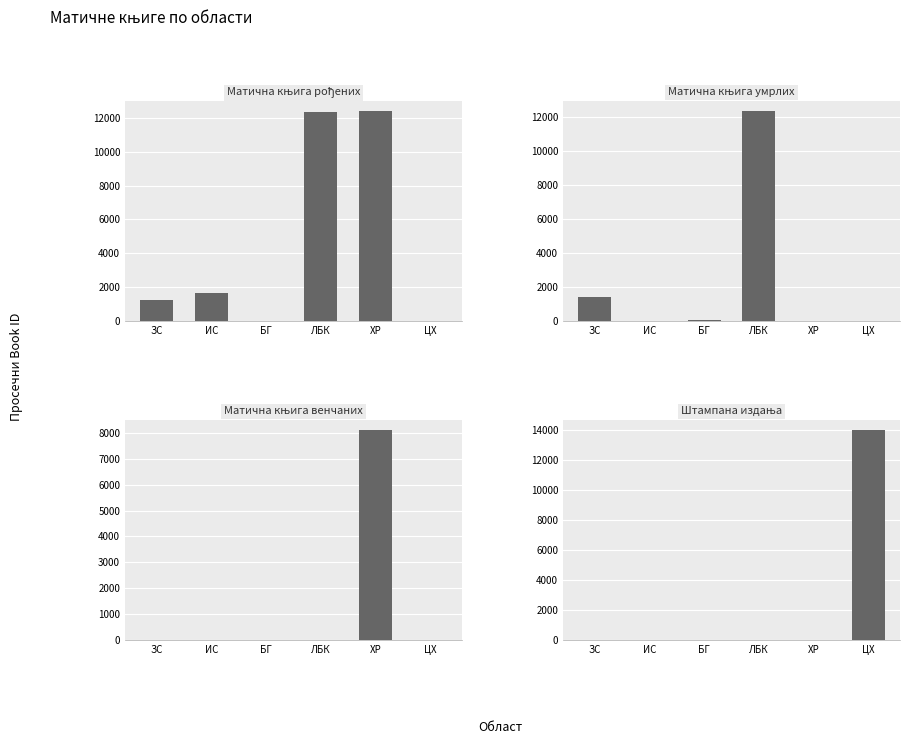

How many values in the Штампана издања series exceed 0?

1